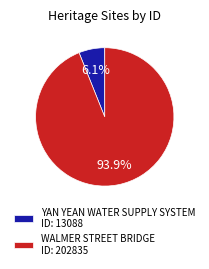

To the nearest percent, what is the combined percentage of WALMER STREET BRIDGE and YAN YEAN WATER SUPPLY SYSTEM?

100%